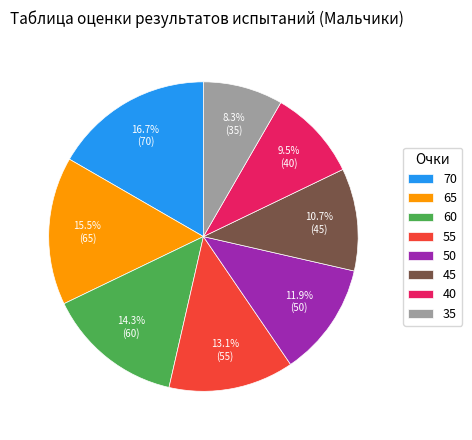

Between 60 and 45, which is larger?

60